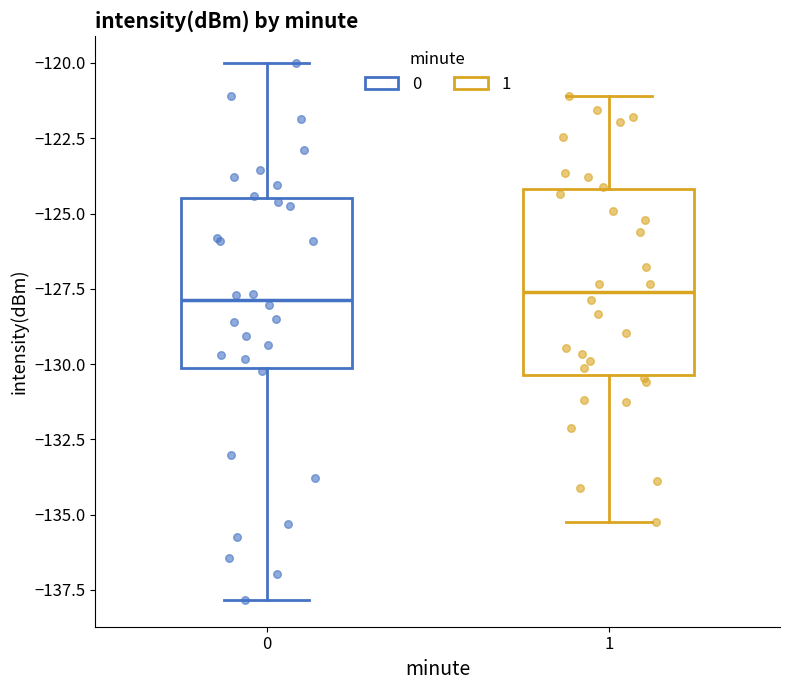

Where does the median line of the box at x = 0 sit on the y-axis? The values are not printed on the chart, so give them approximately, as read against the axis.

-128.0